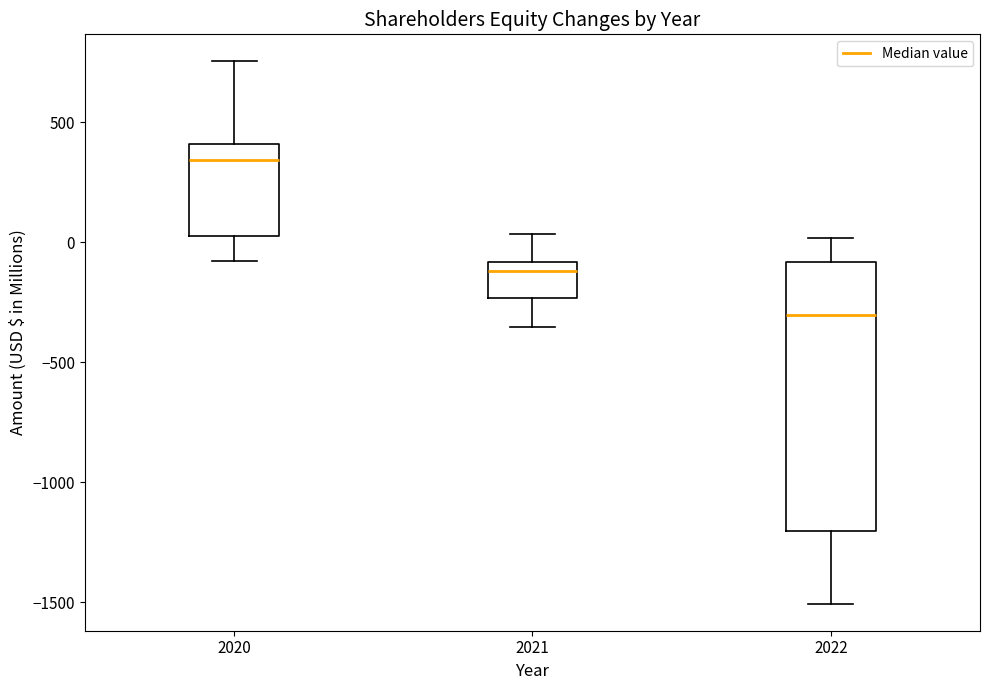

Where does the lower whisker of the box at x = 2022 end on the y-axis? The values are not printed on the chart, so give them approximately, as read against the axis.

-1500